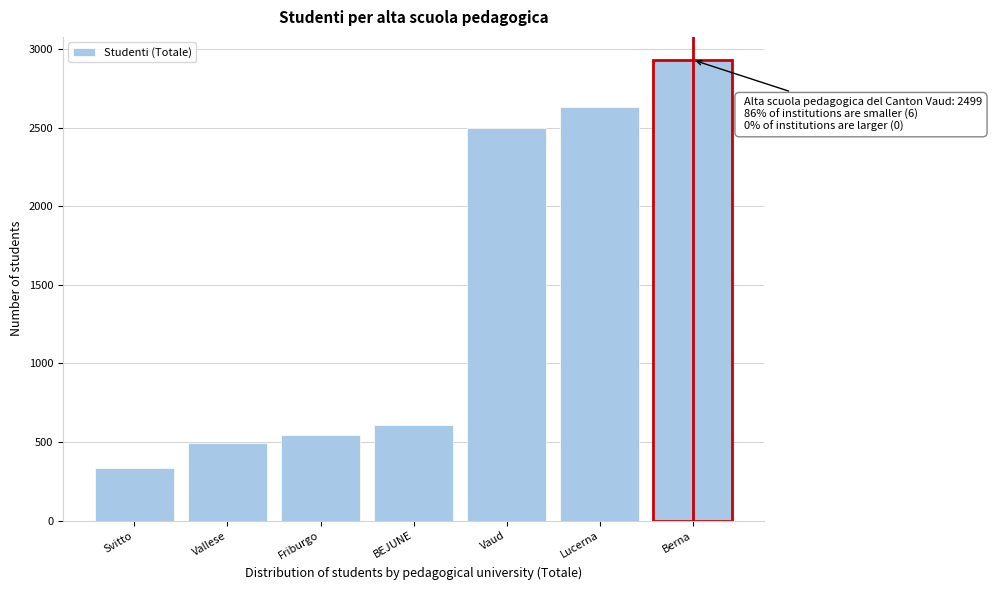

Reading left to right, extract all data points from this chart.

332	494	546	609	2499	2631	2932